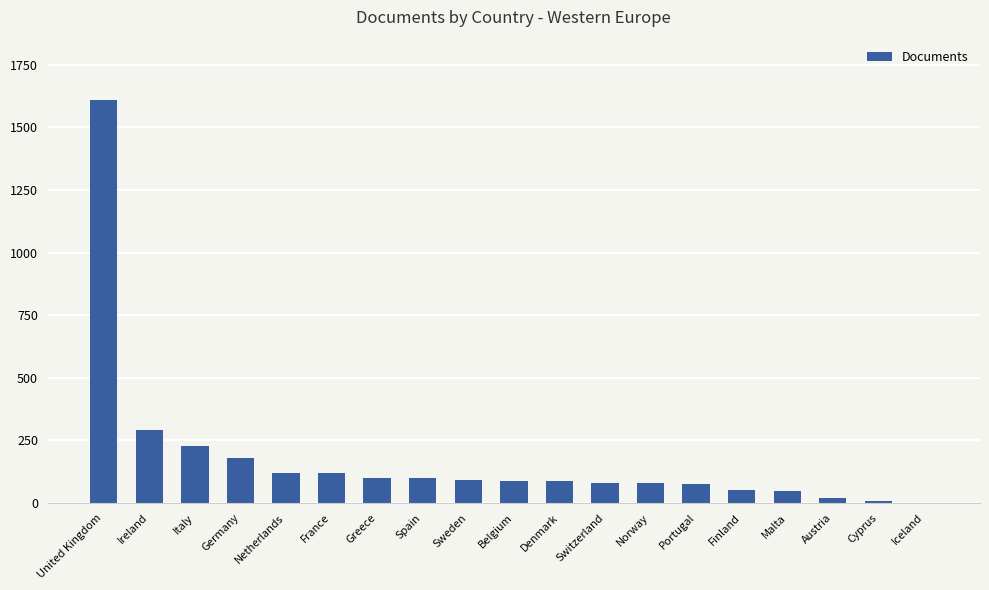

Which category has the highest value across all series?

United Kingdom